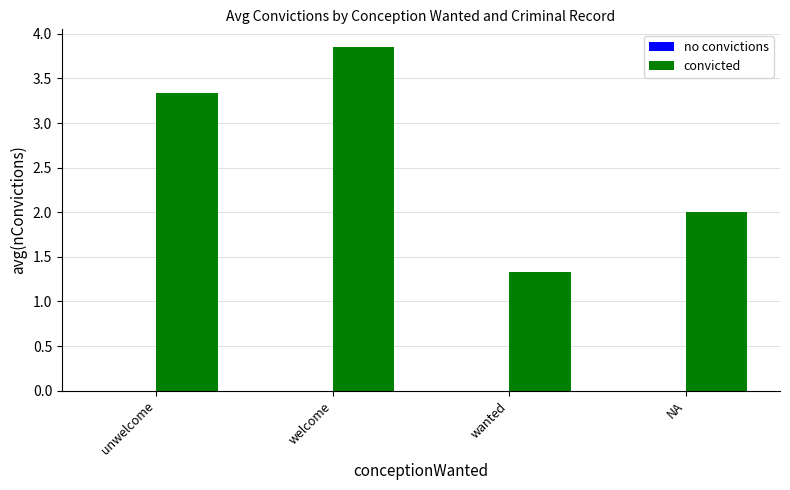

The chart shows a value of 3.3 at unwelcome. True or false?

True